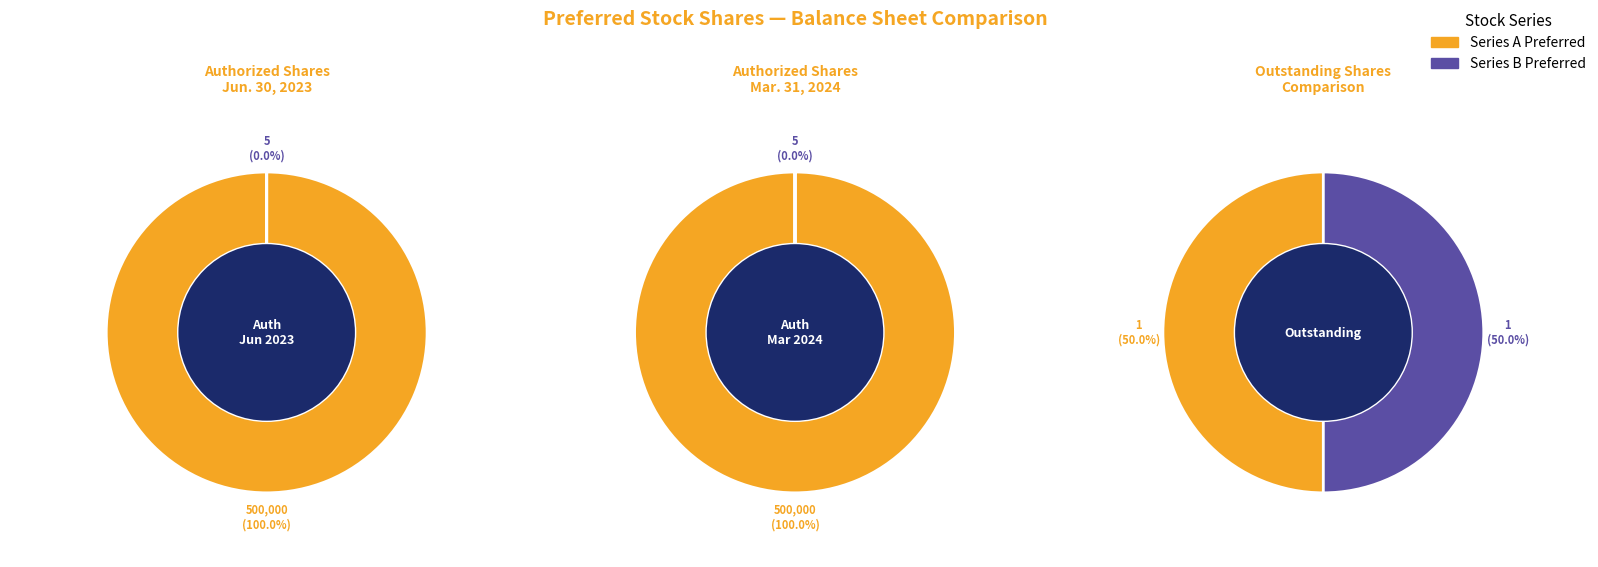

Is Series A Preferred
Shares Authorized the majority of the pie?

Yes